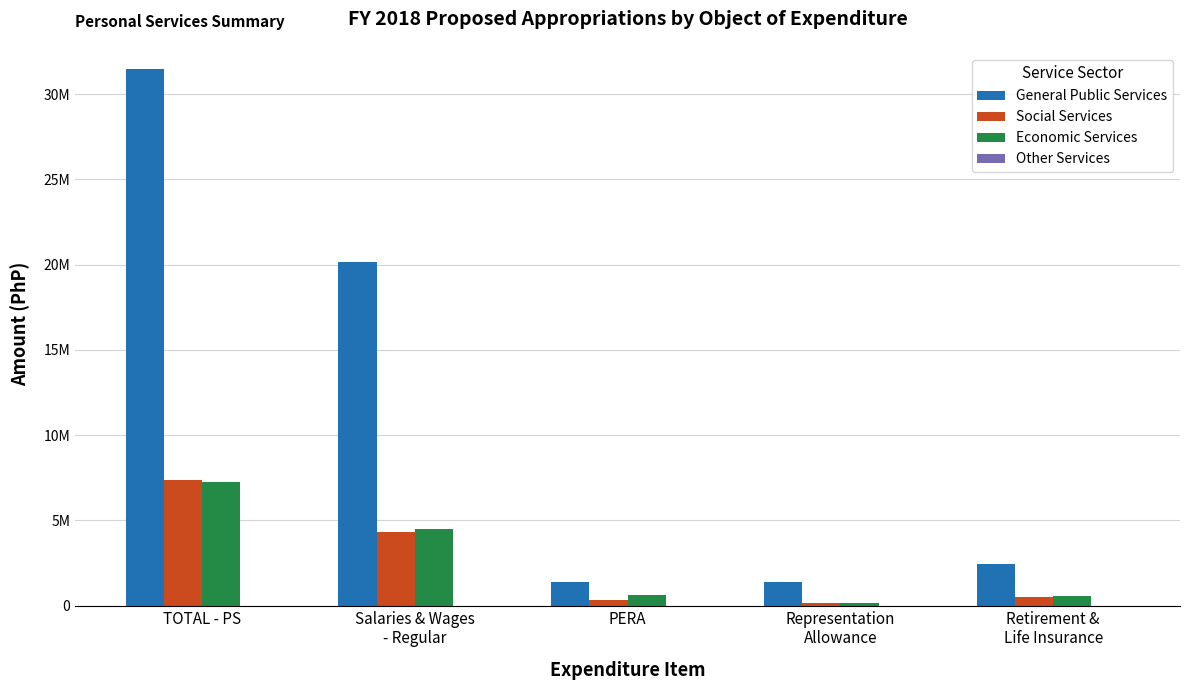

What is the average value of the Economic Services series?

2609569